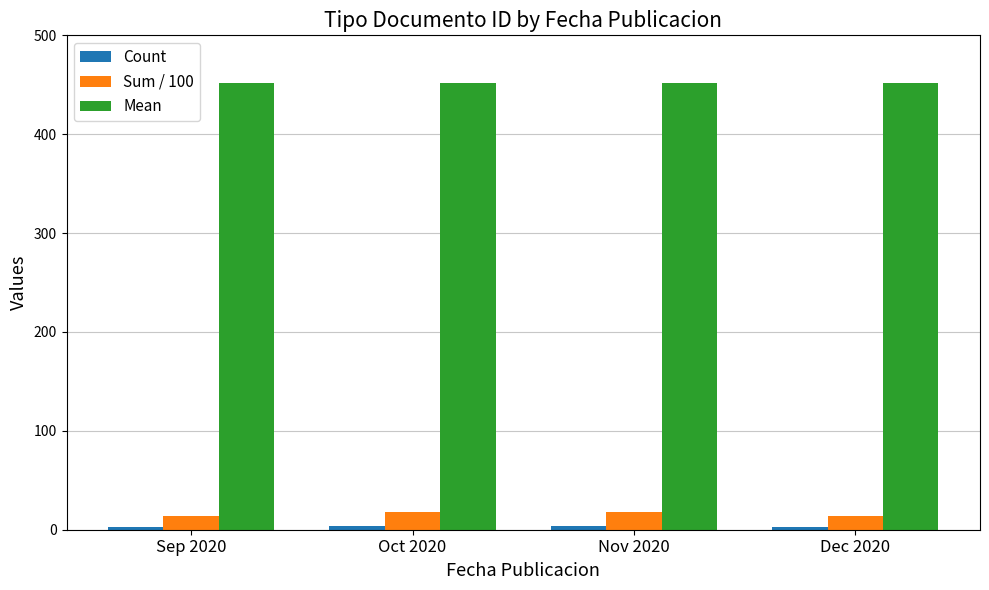

What is the average value of the Sum / 100 series?

15.8